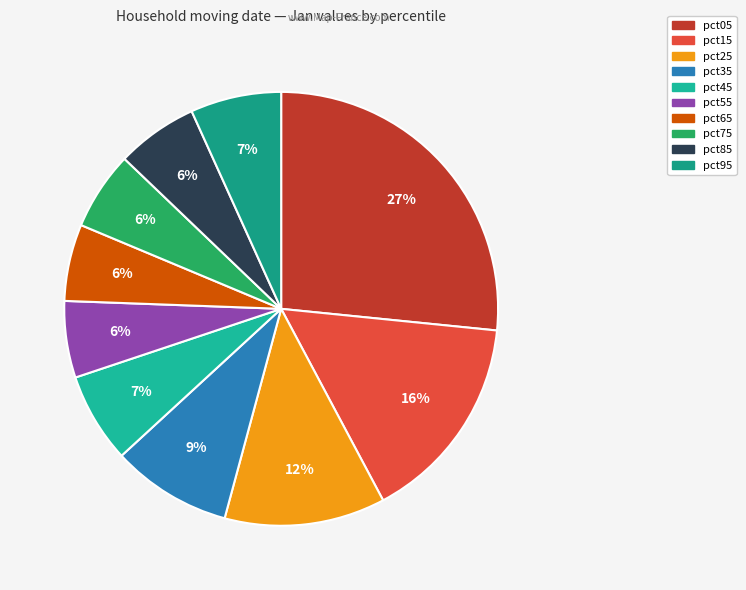

What is the largest slice in the pie chart?

pct05